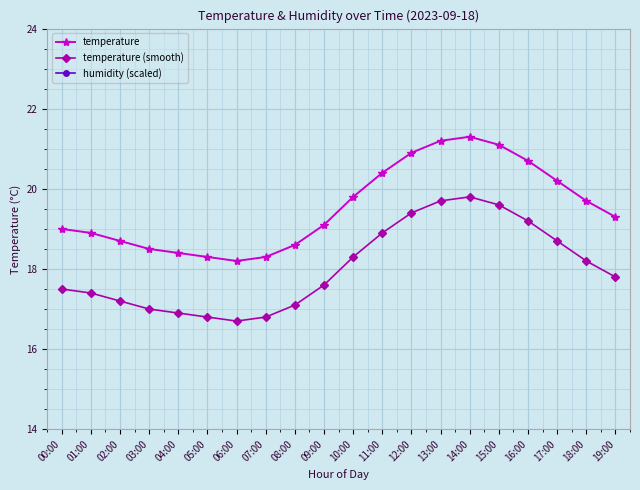

Reading left to right, transcribe all the data shown in this chart.

temperature: 00:00=19.0	01:00=18.9	02:00=18.7	03:00=18.5	04:00=18.4	05:00=18.3	06:00=18.2	07:00=18.3	08:00=18.6	09:00=19.1	10:00=19.8	11:00=20.4	12:00=20.9	13:00=21.2	14:00=21.3	15:00=21.1	16:00=20.7	17:00=20.2	18:00=19.7	19:00=19.3
temperature (smooth): 00:00=17.5	01:00=17.4	02:00=17.2	03:00=17.0	04:00=16.9	05:00=16.8	06:00=16.7	07:00=16.8	08:00=17.1	09:00=17.6	10:00=18.3	11:00=18.9	12:00=19.4	13:00=19.7	14:00=19.8	15:00=19.6	16:00=19.2	17:00=18.7	18:00=18.2	19:00=17.8
humidity (scaled): 00:00=2.2	01:00=2.2	02:00=2.2	03:00=2.2	04:00=2.2	05:00=2.2	06:00=2.2	07:00=2.1	08:00=2.1	09:00=2.0	10:00=1.7	11:00=1.4	12:00=1.0	13:00=0.6	14:00=0.3	15:00=0.1	16:00=0.2	17:00=0.6	18:00=1.1	19:00=1.6